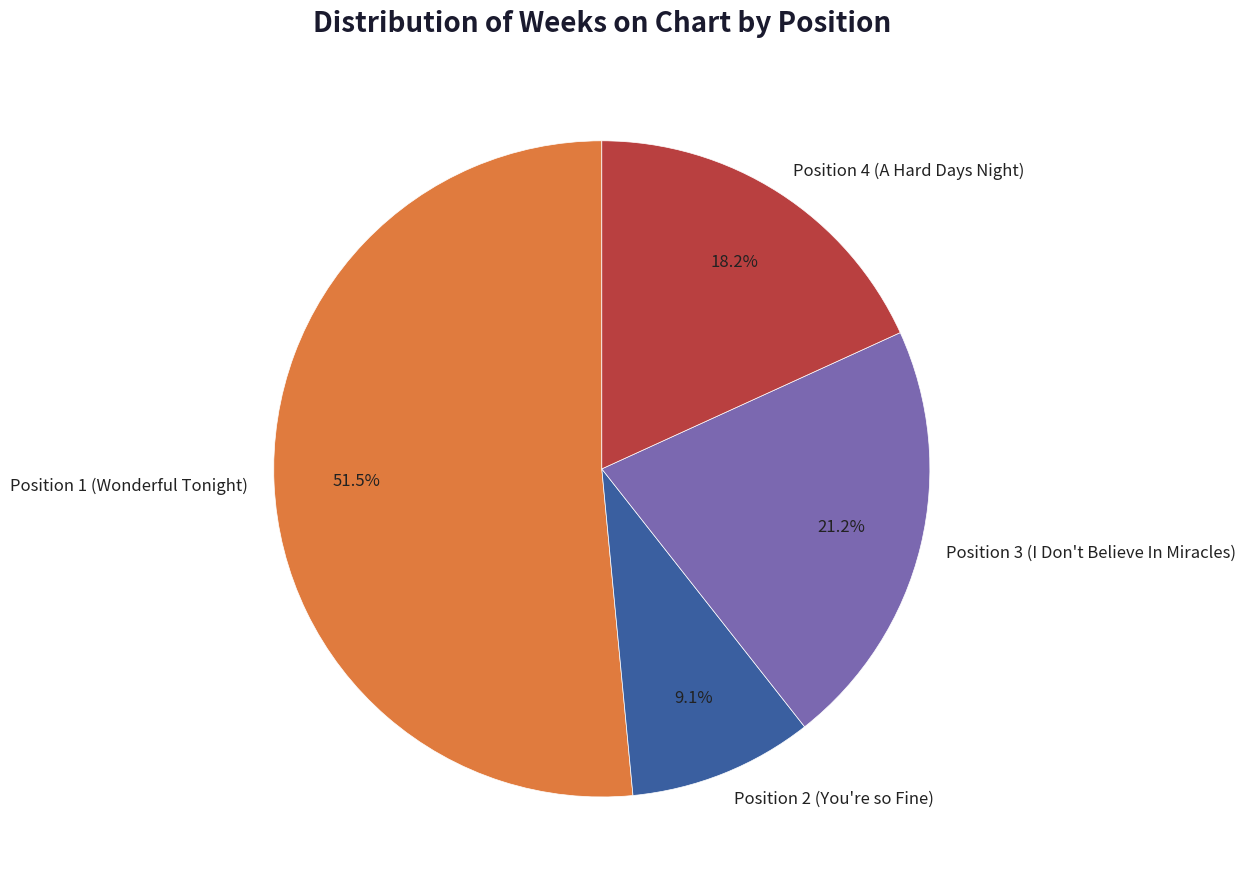

How many slices are in this pie chart?

4